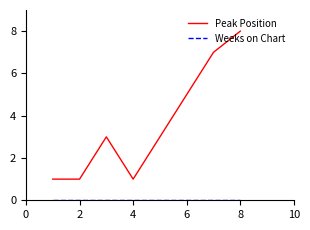

At how many categories does at least one series exceed 2?

5